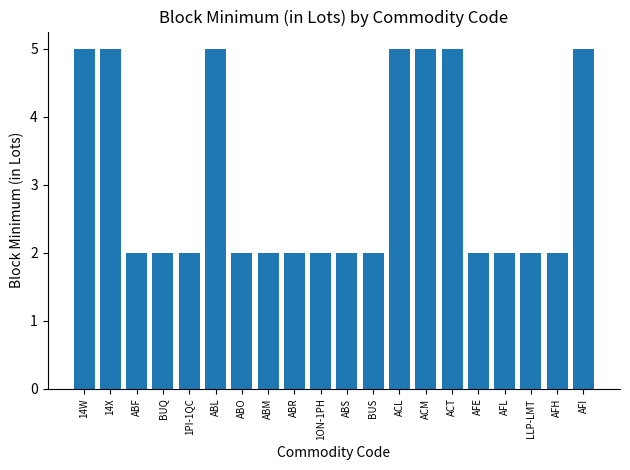

How many values are between 2 and 5?

20